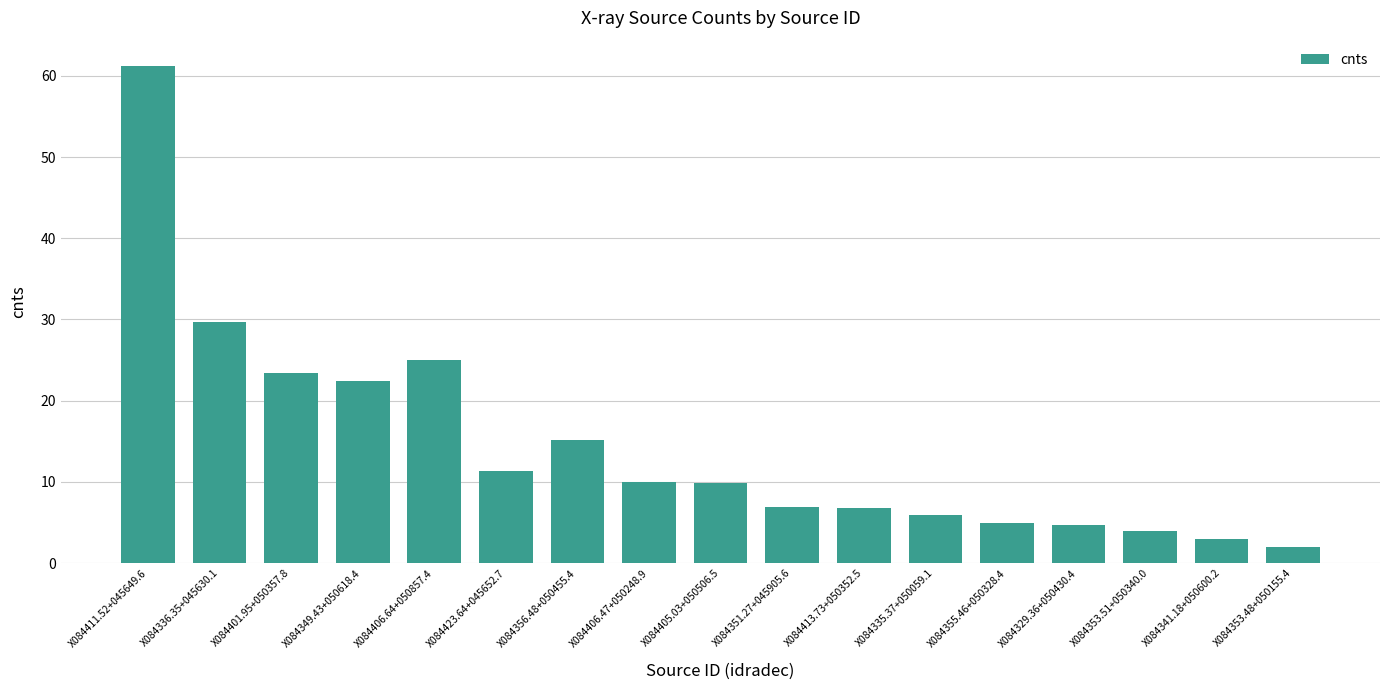

Are the bars horizontal?

No